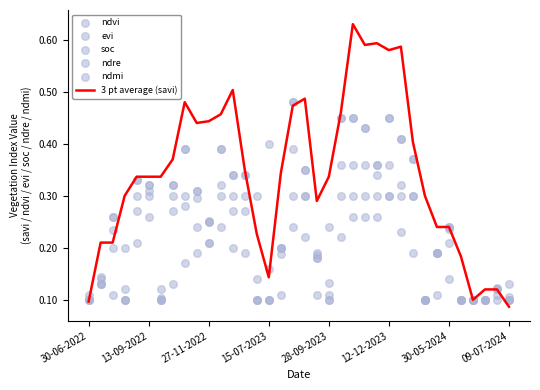

What are all the series names shown in the legend?

3 pt average (savi), ndvi, evi, soc, ndre, ndmi